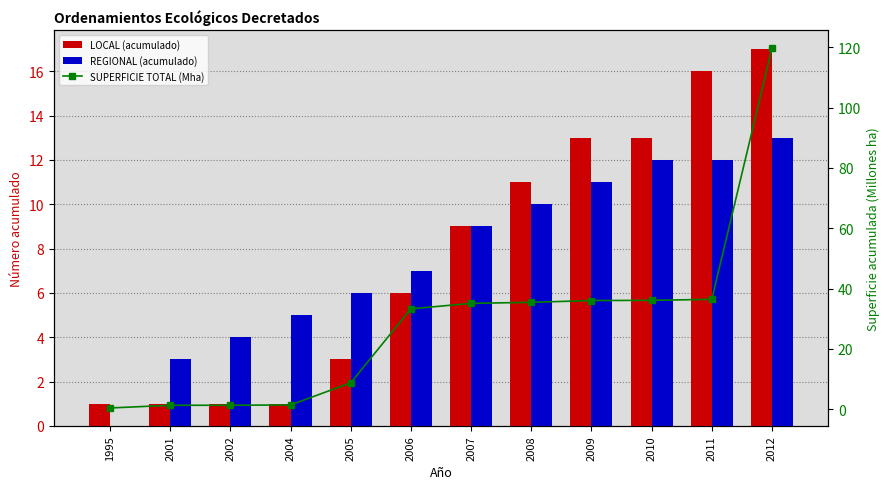

Rank the series by their maximum value, from highest to lowest.

SUPERFICIE TOTAL (Mha), LOCAL (acumulado), REGIONAL (acumulado)